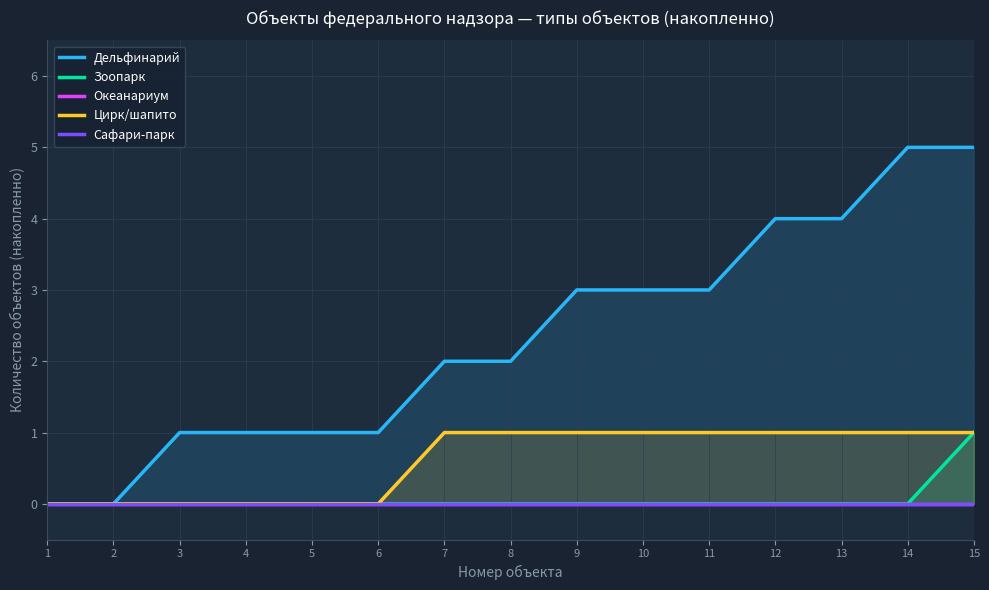

Which series changed the most between 8 and 13?

Дельфинарий